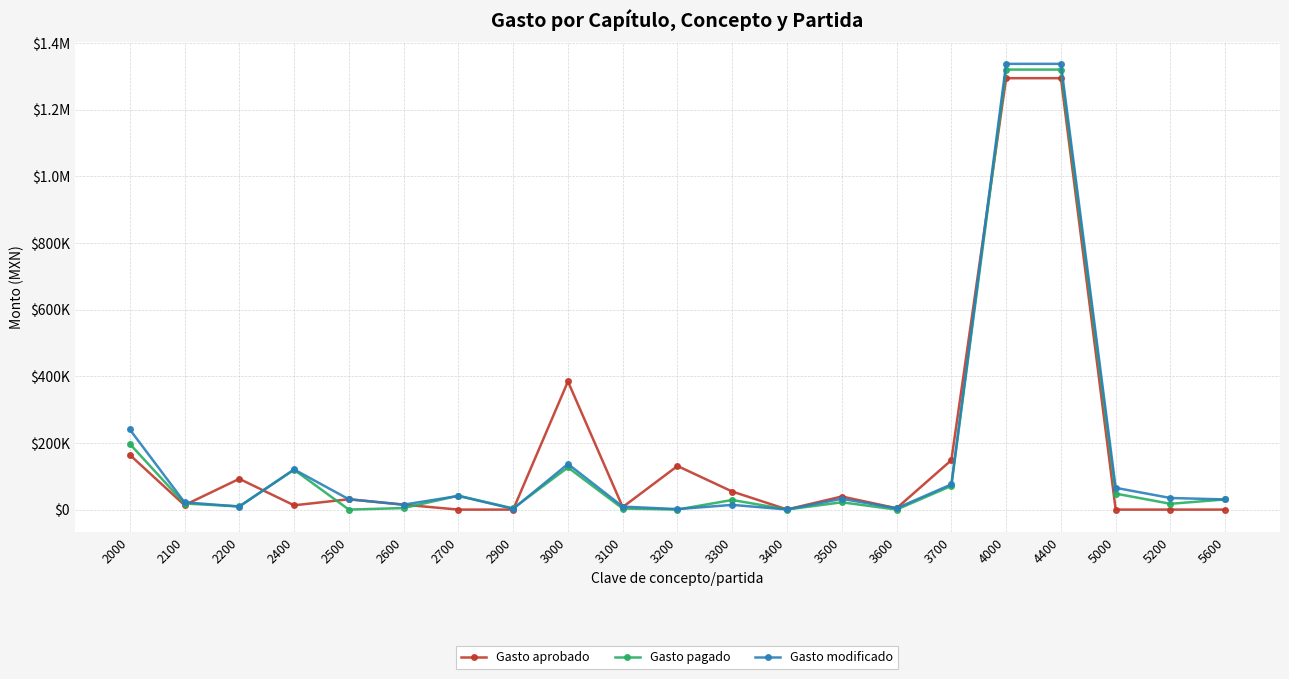

What is the value of the Gasto aprobado point at the 13th from the left?

420.0